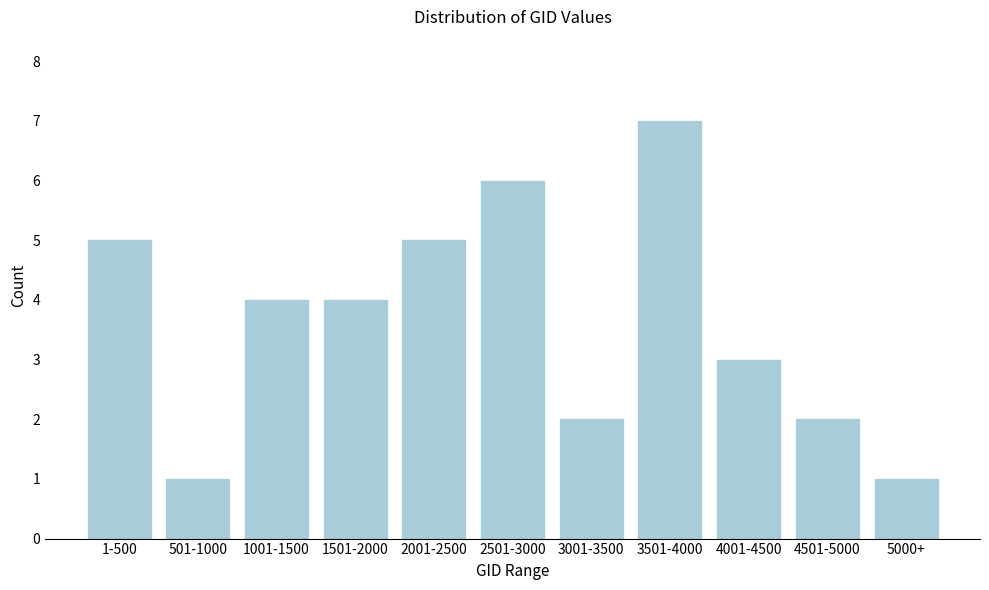

Reading left to right, extract all data points from this chart.

5	1	4	4	5	6	2	7	3	2	1